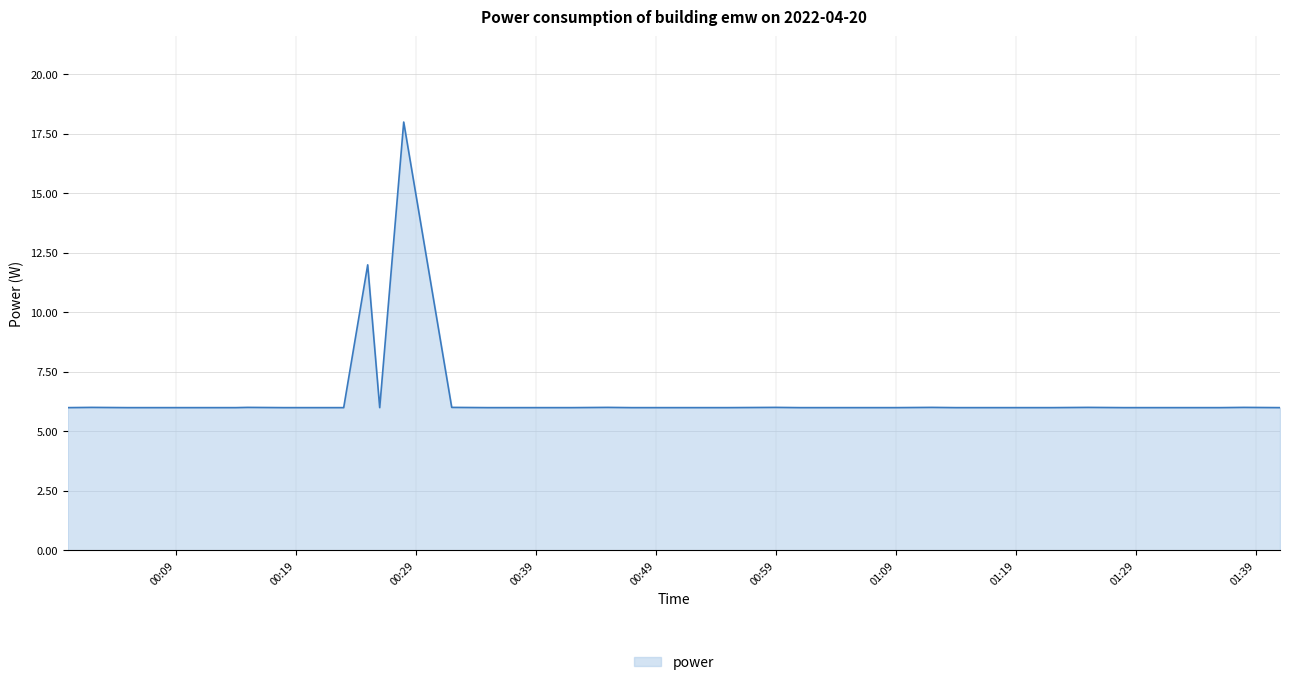

What is the minimum value shown in the chart?

6.0